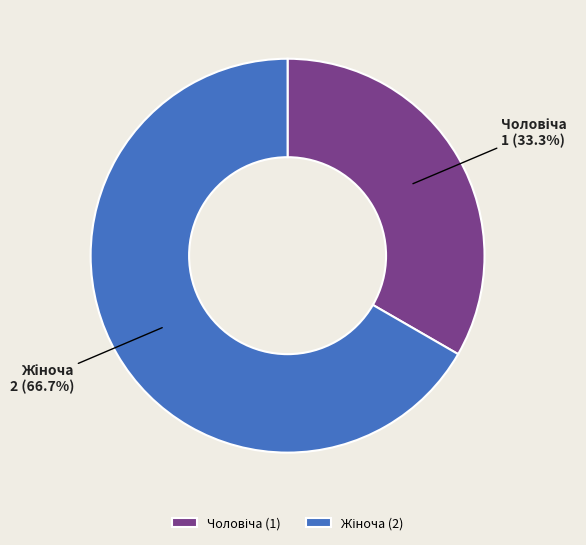

Is there any slice that represents more than half of the pie?

Yes